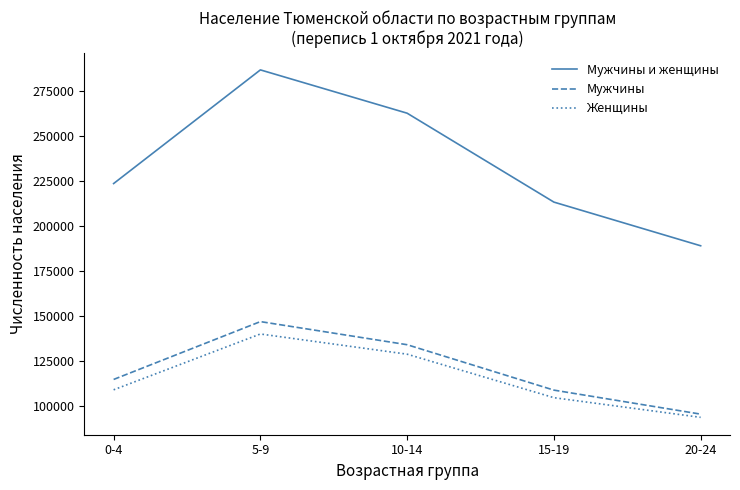

Rank the categories by Мужчины value from lowest to highest.

20-24, 15-19, 0-4, 10-14, 5-9